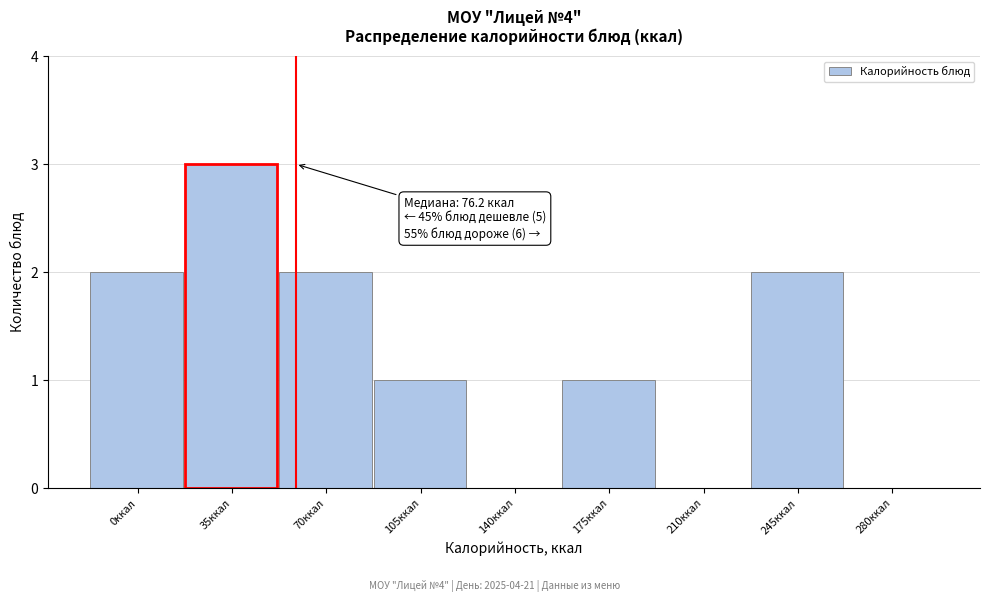

Reading left to right, transcribe all the data shown in this chart.

0ккал=2	35ккал=3	70ккал=2	105ккал=1	140ккал=0	175ккал=1	210ккал=0	245ккал=2	280ккал=0